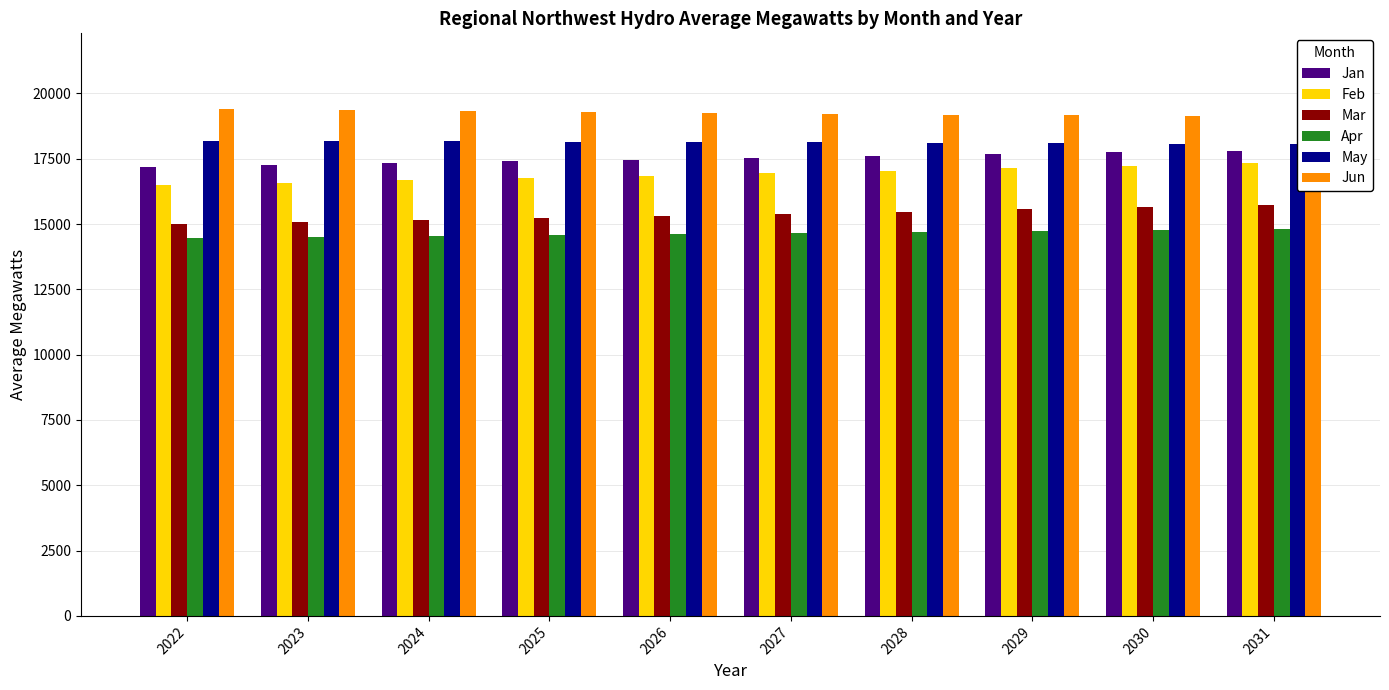

List the series in order of their peak value, lowest first.

Apr, Mar, Feb, Jan, May, Jun